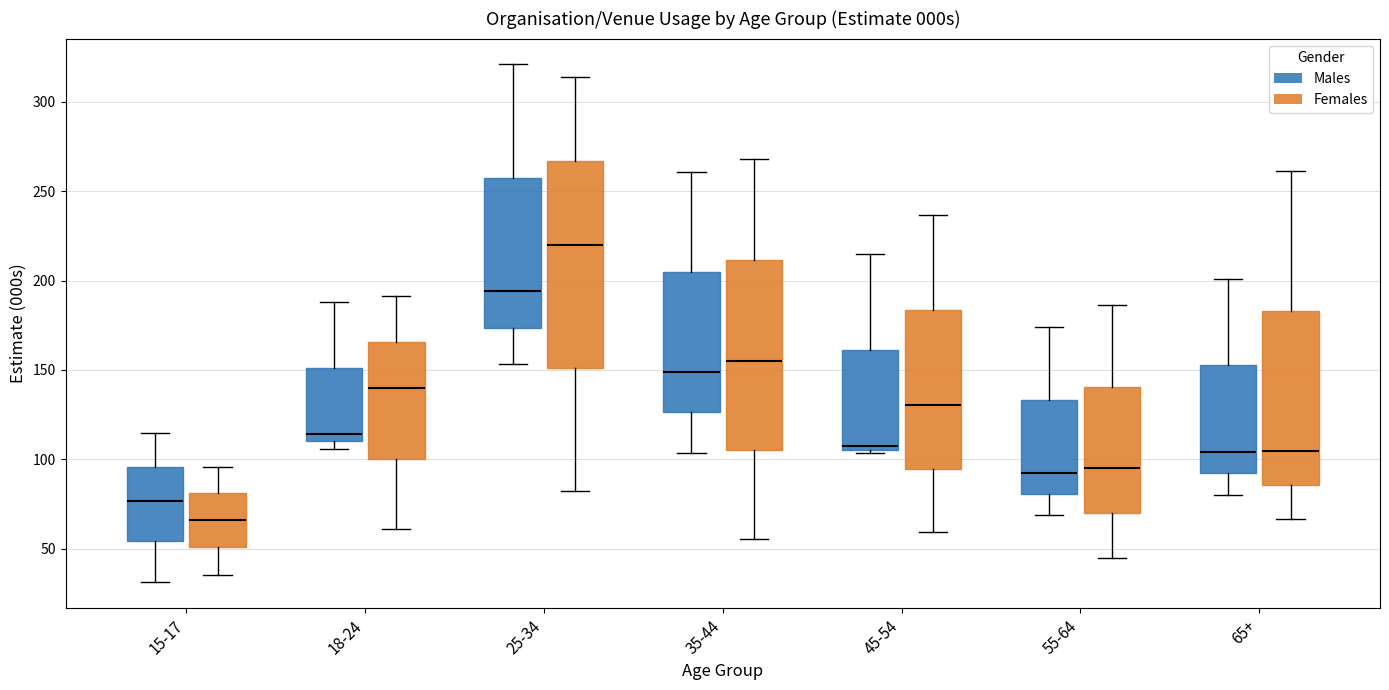

Reading left to right, transcribe this box plot: for each box, give where its median line is, the range the box spans, and where its two whiskers end, as read against the y-axis. The values are not printed on the chart, so give them approximately, as read against the axis.

15-17 (Males): median 75, box 55 to 95, whiskers 30 to 115
15-17 (Females): median 65, box 50 to 80, whiskers 35 to 95
18-24 (Males): median 115, box 110 to 150, whiskers 105 to 190
18-24 (Females): median 140, box 100 to 165, whiskers 60 to 190
25-34 (Males): median 195, box 175 to 255, whiskers 155 to 320
25-34 (Females): median 220, box 150 to 265, whiskers 80 to 315
35-44 (Males): median 150, box 125 to 205, whiskers 105 to 260
35-44 (Females): median 155, box 105 to 210, whiskers 55 to 270
45-54 (Males): median 105 (just above the box's lower edge), box 105 to 160, whiskers 105 (just below the box's lower edge) to 215
45-54 (Females): median 130, box 95 to 185, whiskers 60 to 235
55-64 (Males): median 90, box 80 to 135, whiskers 70 to 175
55-64 (Females): median 95, box 70 to 140, whiskers 45 to 185
65+ (Males): median 105, box 90 to 155, whiskers 80 to 200
65+ (Females): median 105, box 85 to 185, whiskers 65 to 260